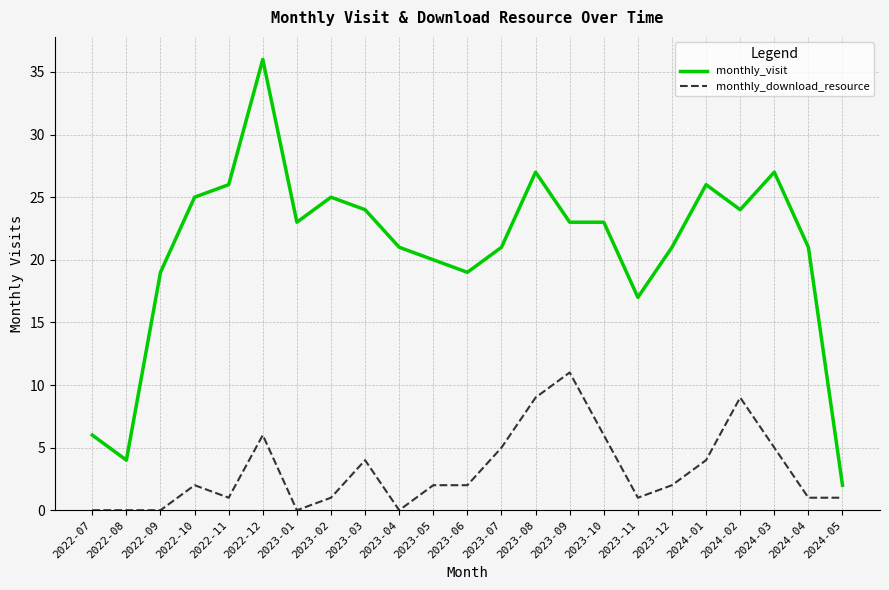

Which category has the highest value in the monthly_download_resource series?

2023-09